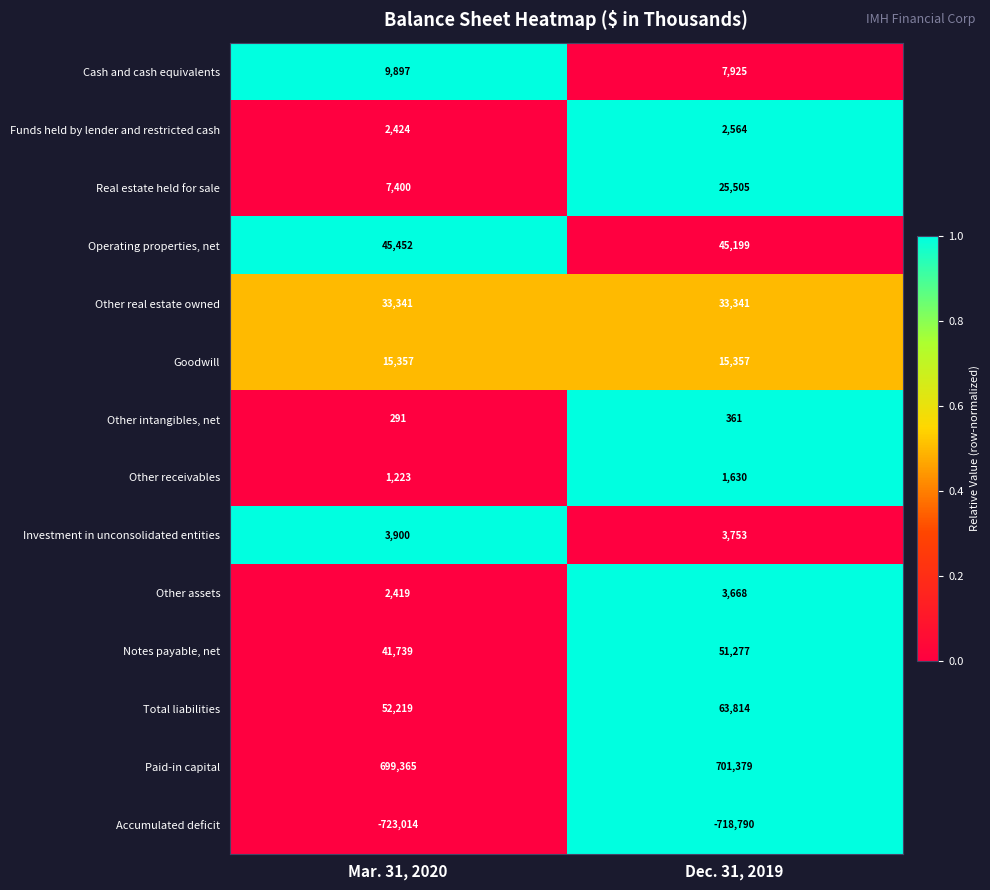

Count the number of data series in this chart.

14